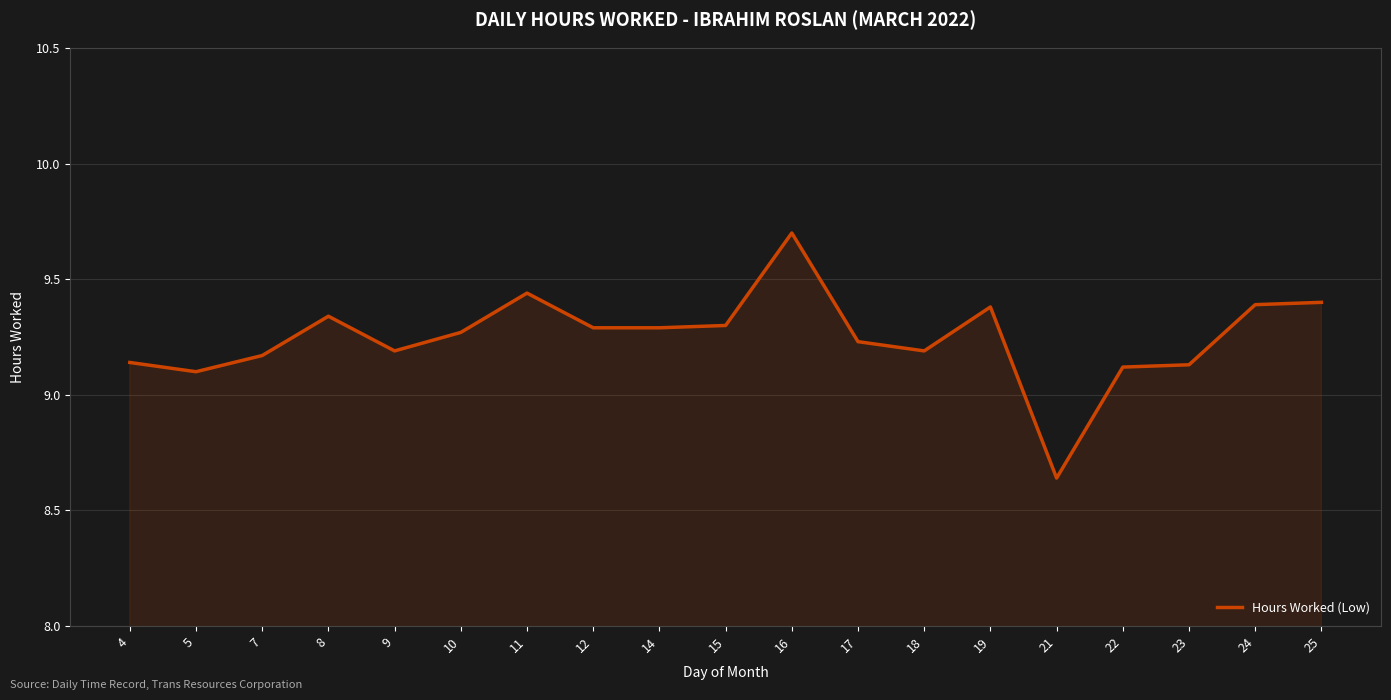

What is the ratio of the value at 14 to the value at 11?

1.0